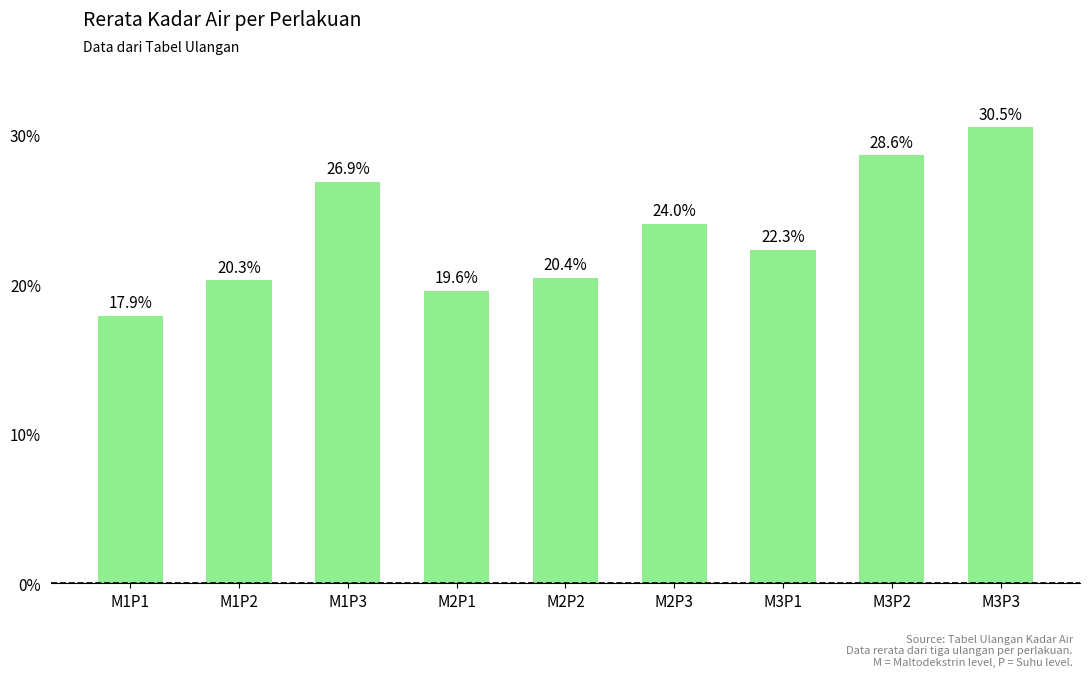

What is the difference between the maximum and minimum values?

12.6